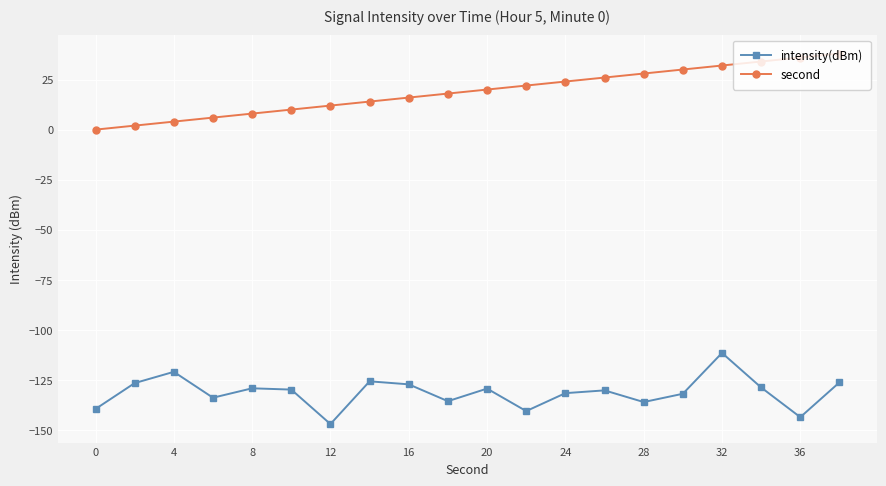

How many interior local valleys does the intensity(dBm) series have?

6